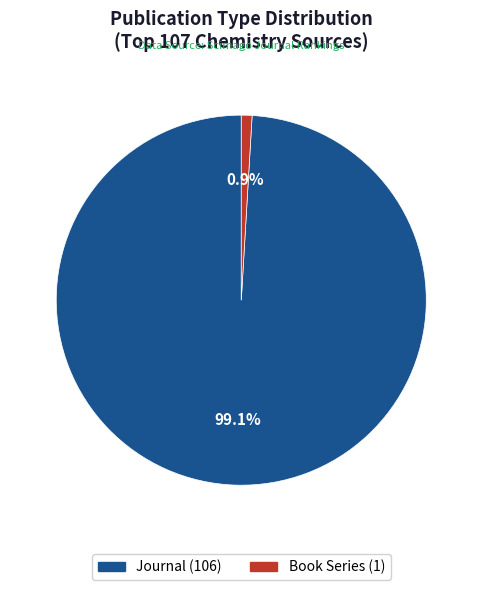

Is there a majority slice in this chart?

Yes